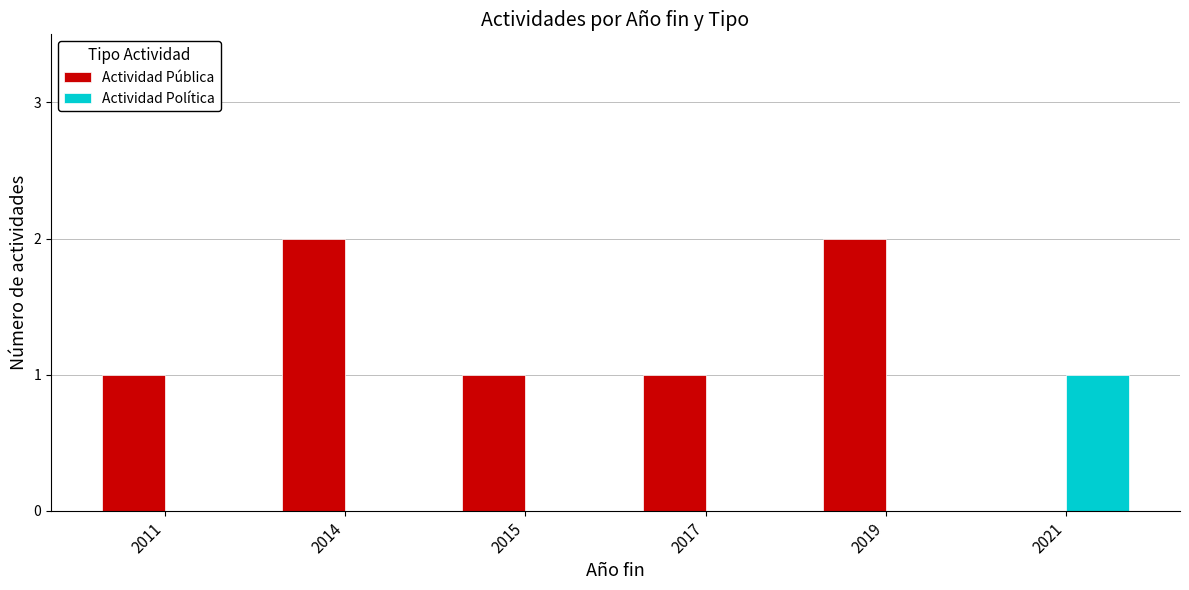

How many groups of bars are there?

6